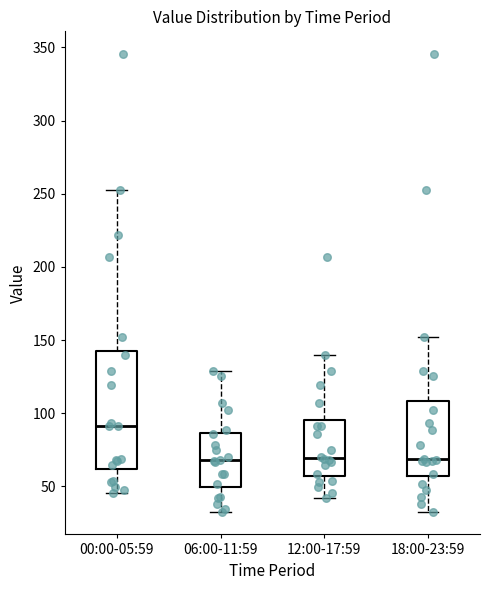

Which box has the highest median line?

00:00-05:59